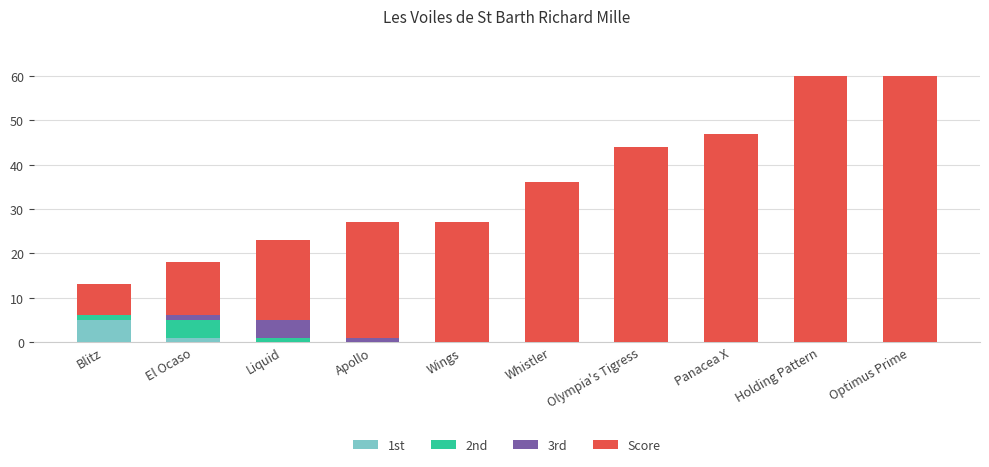

What is the total value across all series at Olympia's Tigress?

44